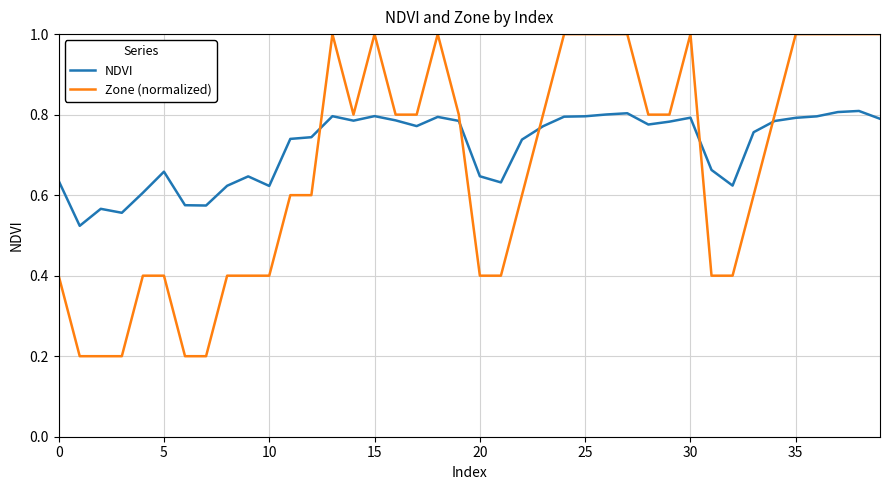

What are all the series names shown in the legend?

NDVI, Zone (normalized)